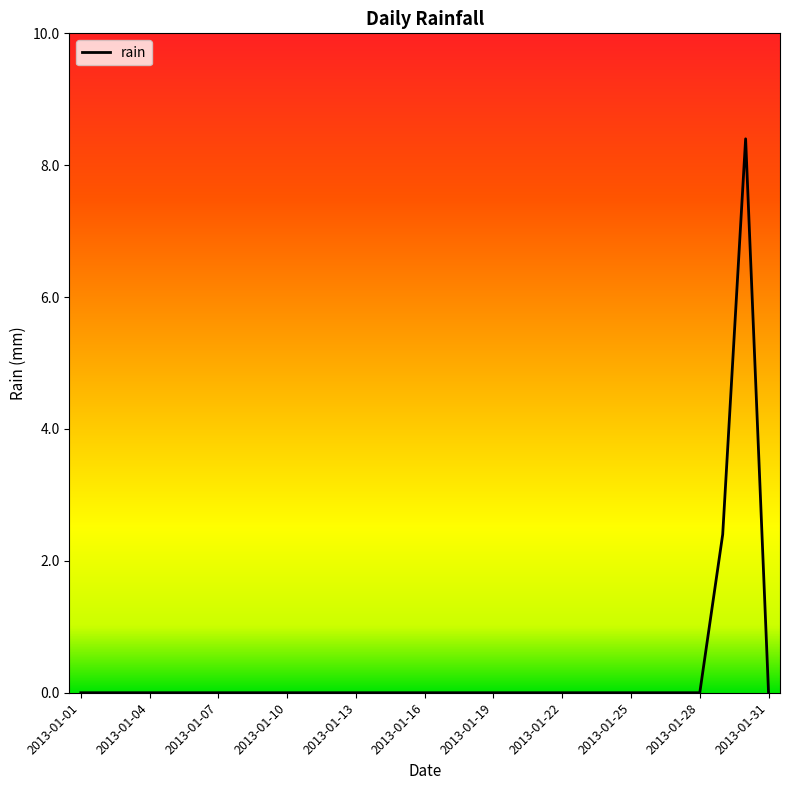

What is the difference between the maximum and minimum values?

8.4